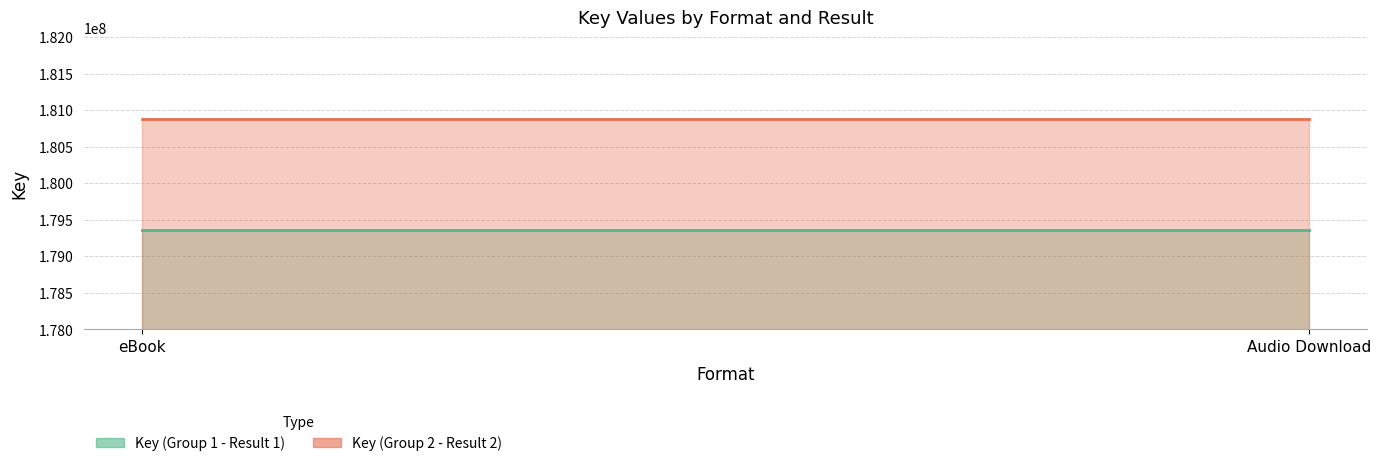

What is the approximate value of Key (Group 2 - Result 2) at Audio Download?

180880582